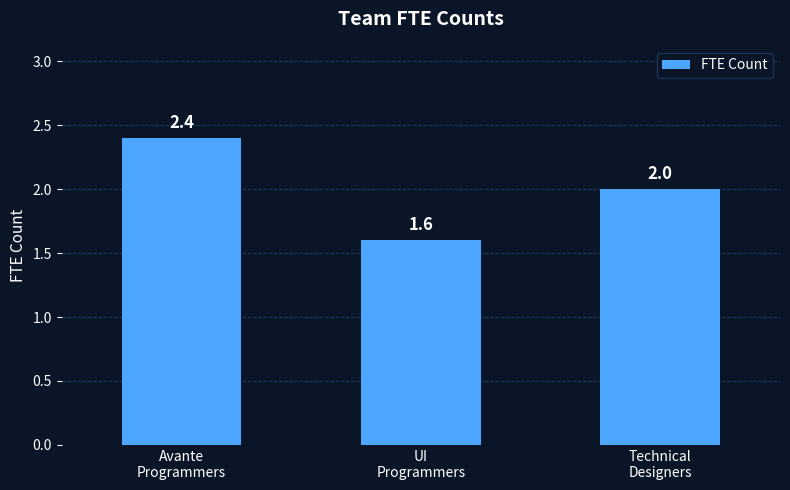

What is the smallest value displayed?

1.6